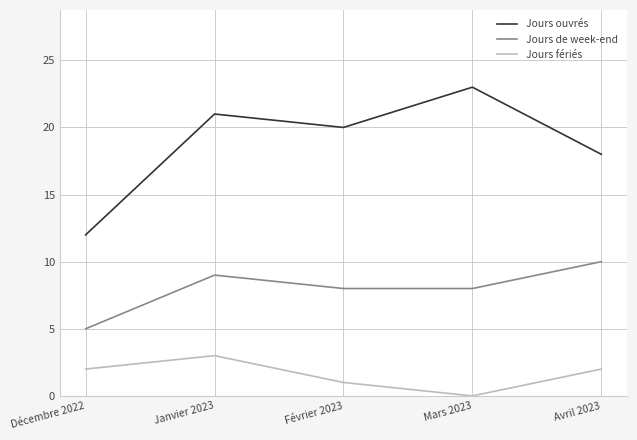

Does the chart have visible grid lines?

Yes